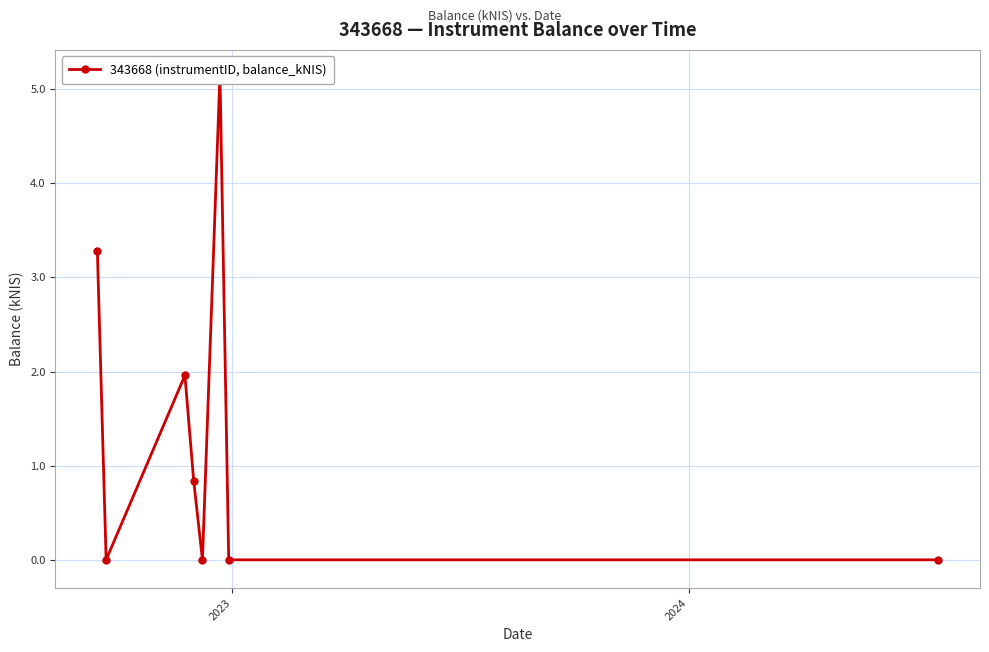

How many interior local valleys (lower than both neighbors) does the data have?

2